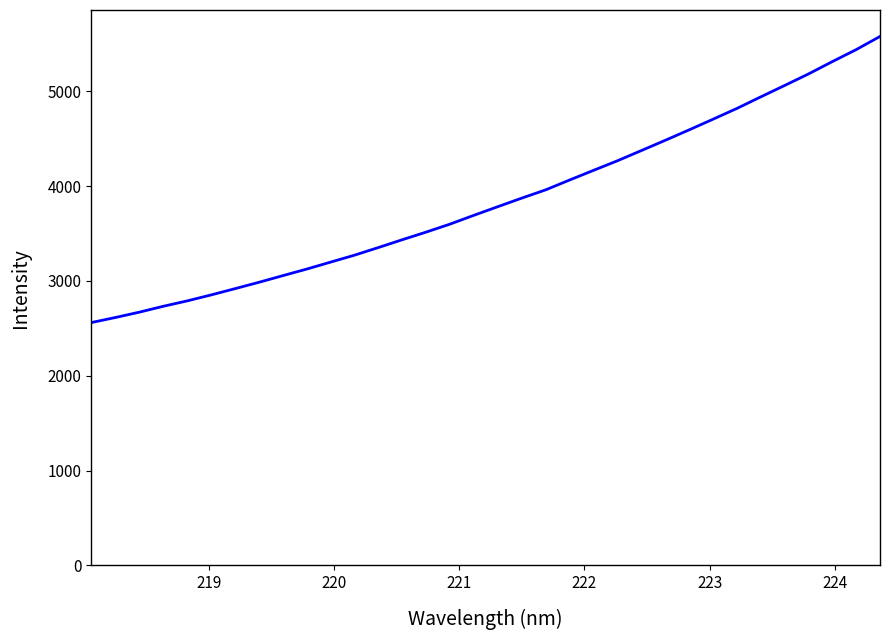

Reading left to right, extract all data points from this chart.

2561.0	2614.0	2670.2	2732.1	2789.1	2851.9	2918.0	2985.2	3055.3	3124.6	3198.1	3271.4	3351.9	3434.4	3515.0	3599.3	3692.2	3783.0	3873.1	3960.2	4063.8	4165.6	4266.4	4373.8	4481.9	4592.0	4704.3	4817.9	4939.8	5059.9	5181.7	5311.8	5438.2	5577.4